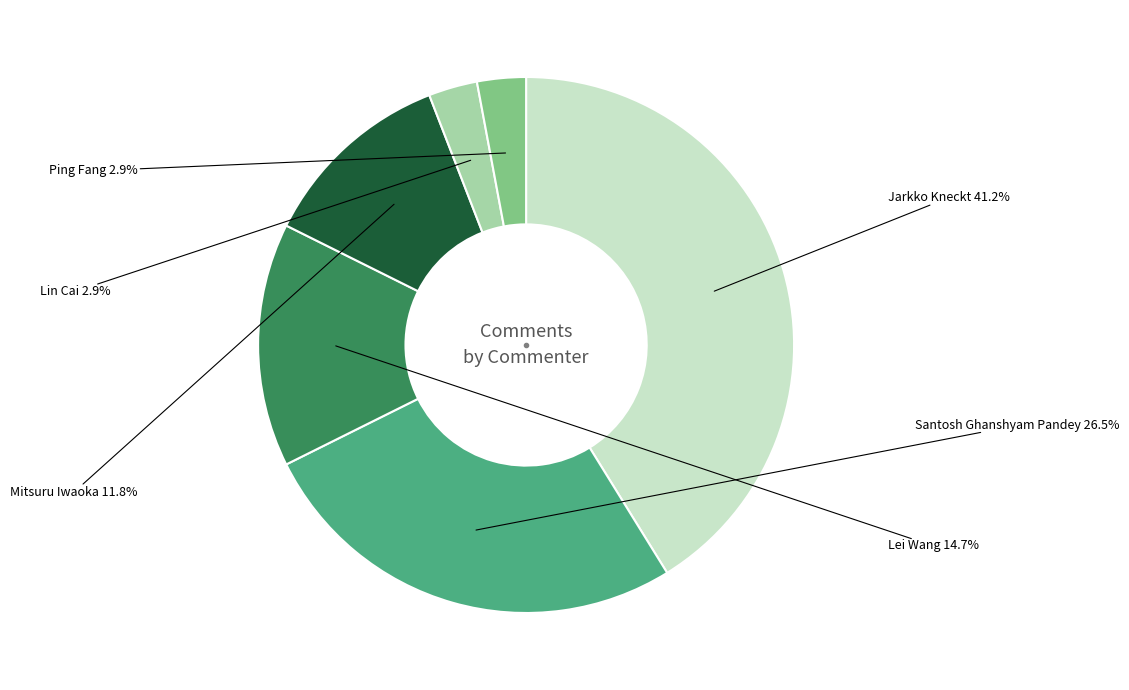

Is there any slice that represents more than half of the pie?

No